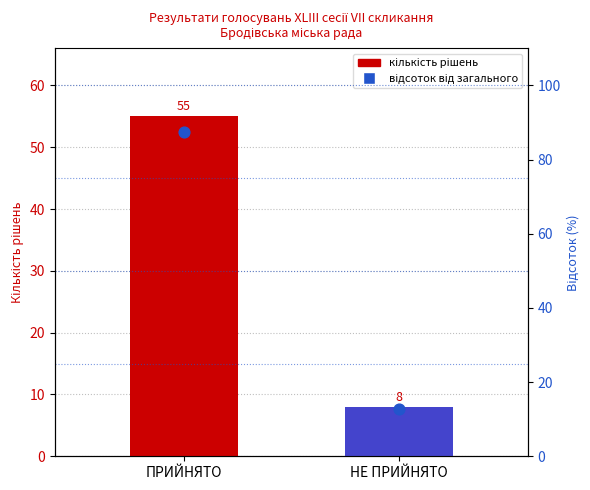

Which has a higher value, НЕ ПРИЙНЯТО or ПРИЙНЯТО?

ПРИЙНЯТО